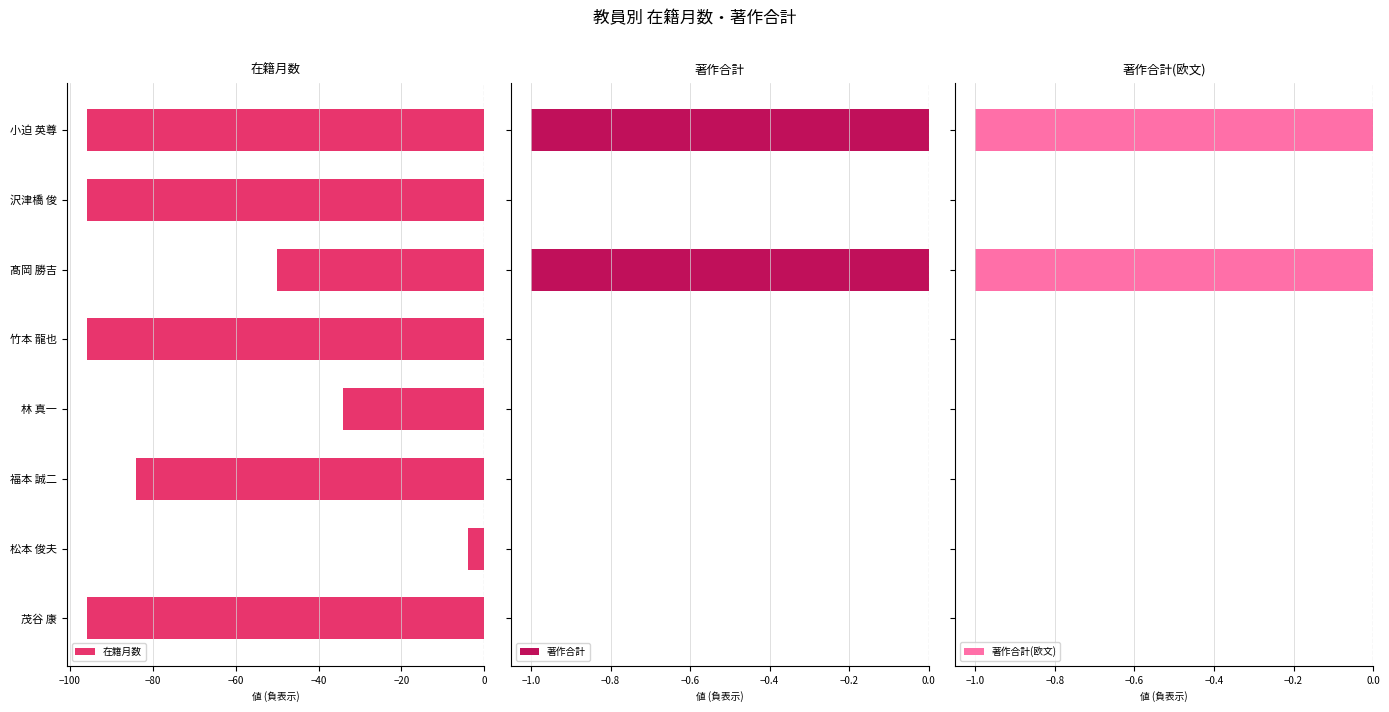

How many categories are shown in the chart?

8